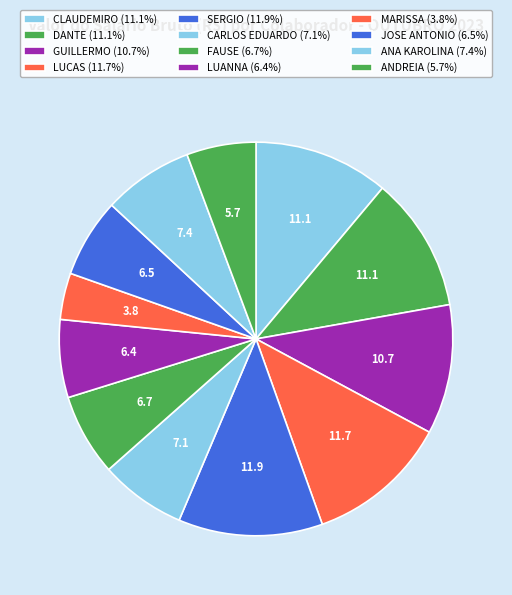

Count the number of slices in the pie.

12